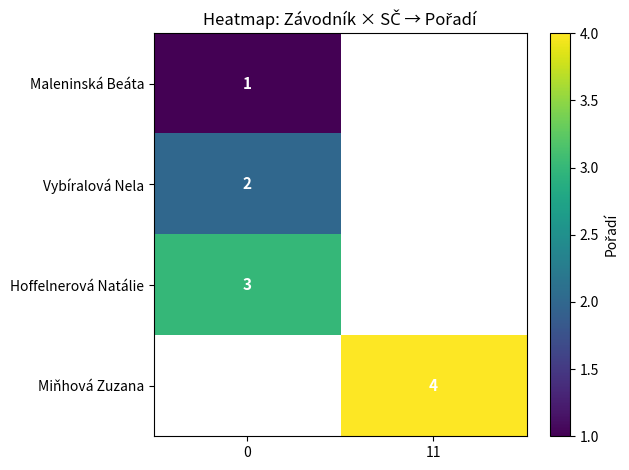

True or false: Vybíralová Nela has a value of 3 at 0.

False